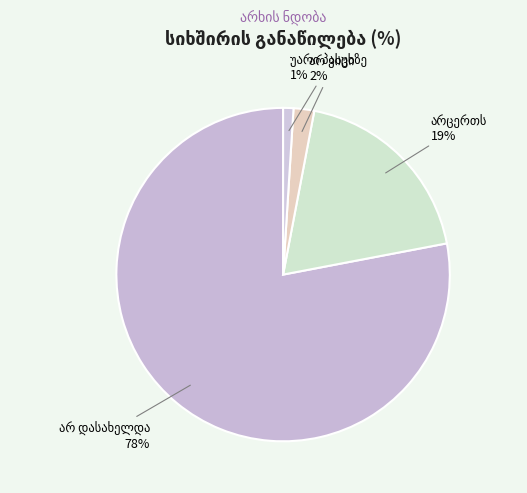

Is there any slice that represents more than half of the pie?

Yes